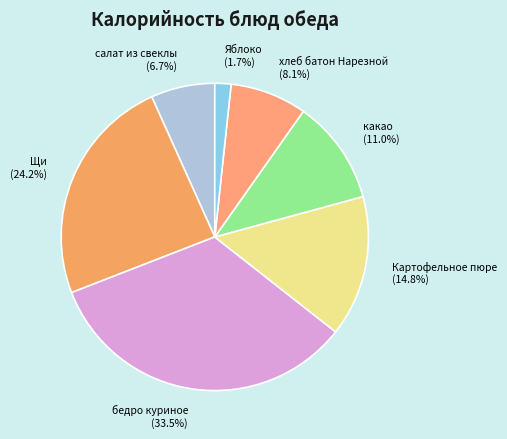

Approximately how many times larger is the value at хлеб батон Нарезной (8.1%) compared to салат из свеклы (6.7%)?

1.2